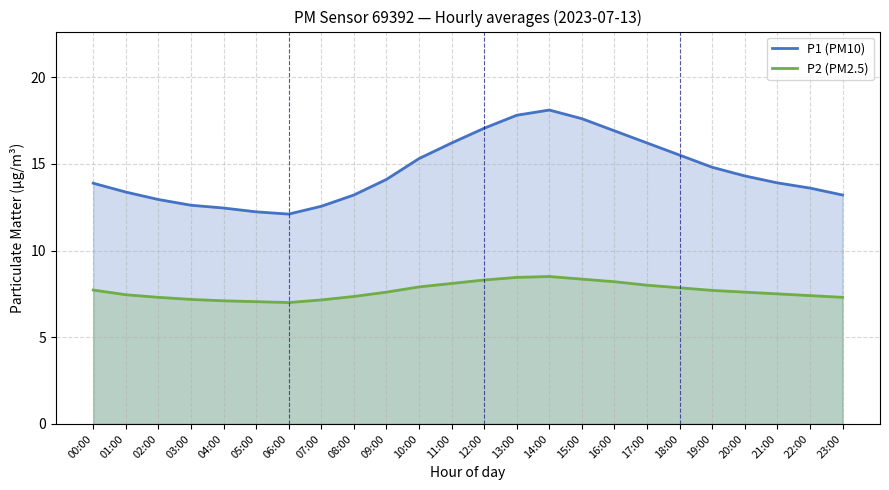

What are all the series names shown in the legend?

P1 (PM10), P2 (PM2.5)